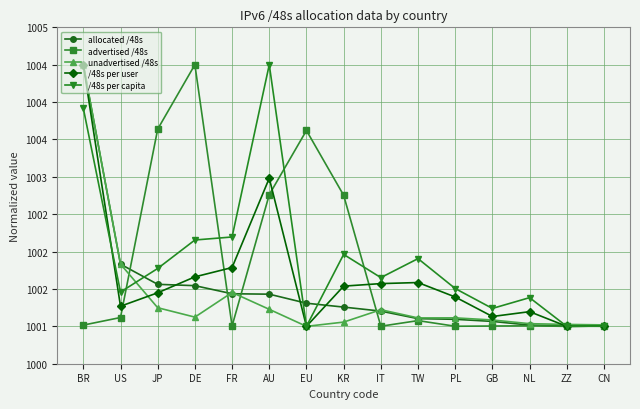

Between US and IT, which is larger?

US